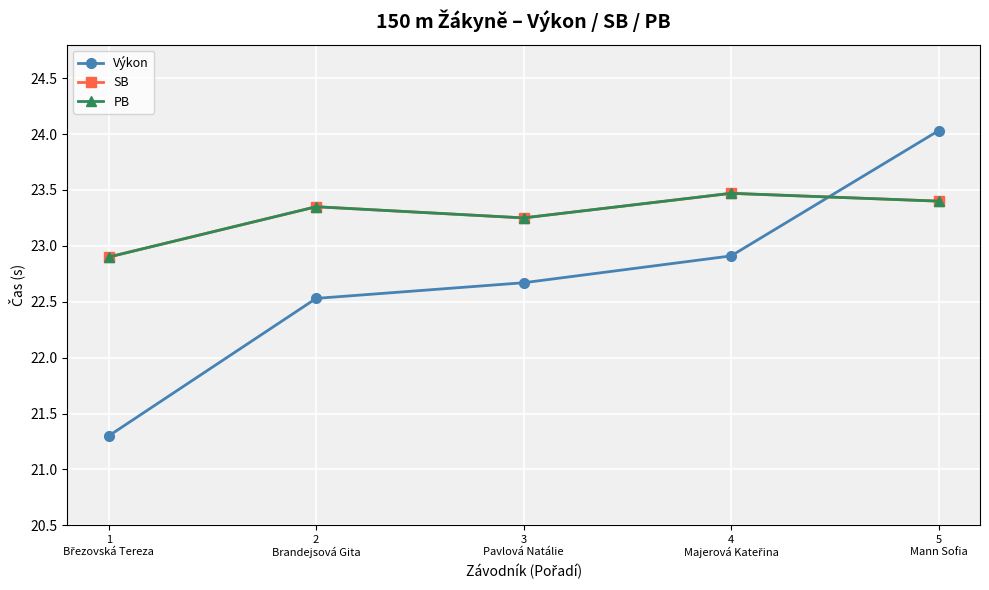

What are all the series names shown in the legend?

Výkon, SB, PB